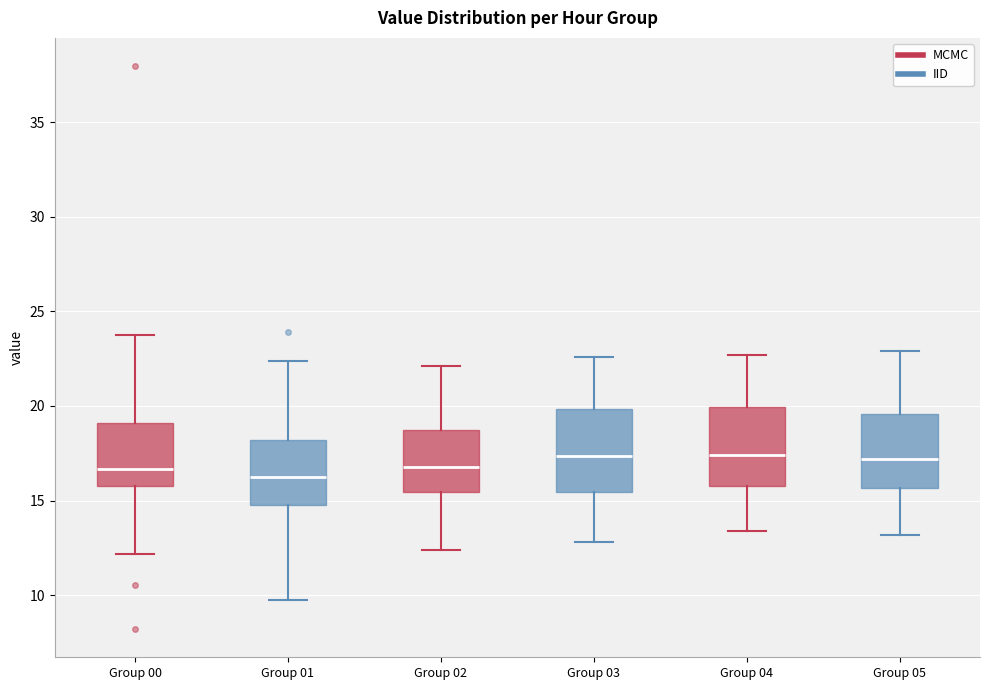

Reading left to right, read every box against the y-axis: the position of its median line, the range the box covers, and the ends of its whiskers. The values are not printed on the chart, so give them approximately, as read against the axis.

Group 00: median 16.5, box 15.5 to 19.0, whiskers 12.0 to 24.0
Group 01: median 16.5, box 15.0 to 18.0, whiskers 10.0 to 22.5
Group 02: median 17.0, box 15.5 to 18.5, whiskers 12.5 to 22.0
Group 03: median 17.5, box 15.5 to 20.0, whiskers 13.0 to 22.5
Group 04: median 17.5, box 16.0 to 20.0, whiskers 13.5 to 22.5
Group 05: median 17.0, box 15.5 to 19.5, whiskers 13.0 to 23.0